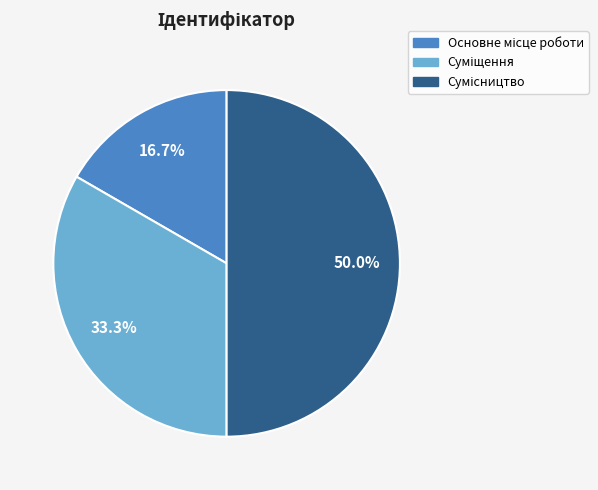

Count the number of slices in the pie.

3